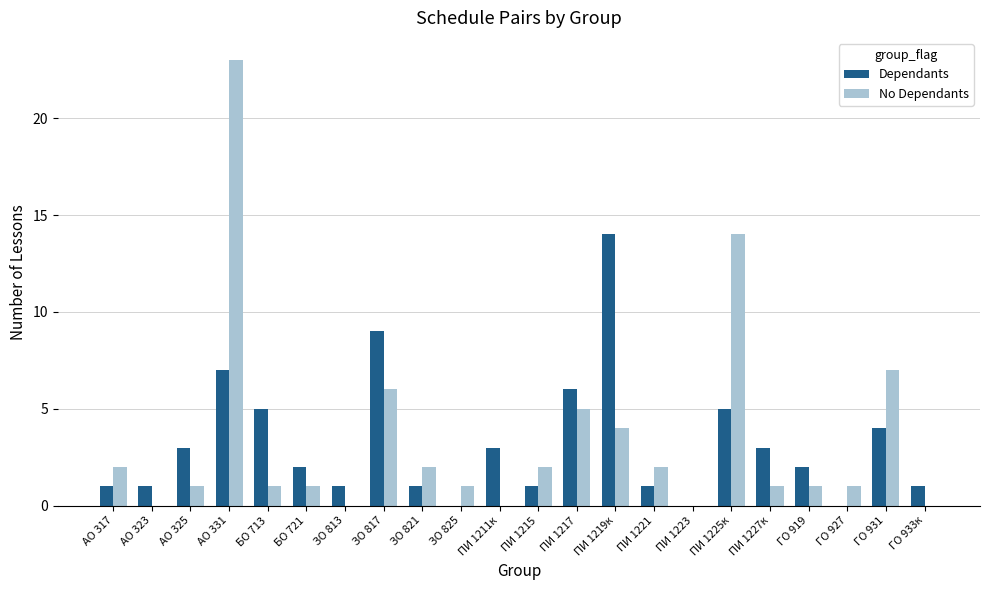

Which series has the largest range (max minus min)?

No Dependants